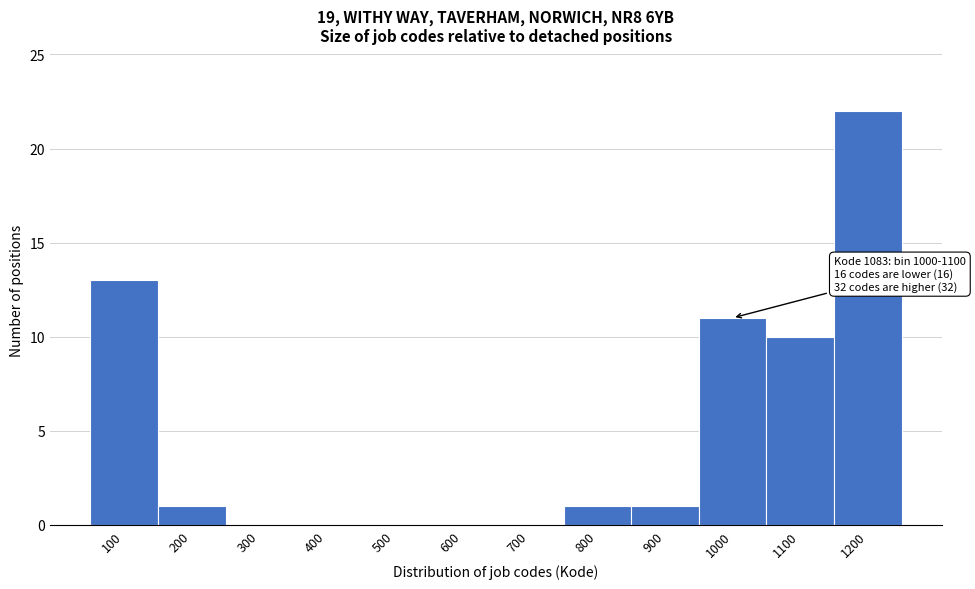

Reading left to right, what are all the values shown in this chart?

100=13	200=1	300=0	400=0	500=0	600=0	700=0	800=1	900=1	1000=11	1100=10	1200=22